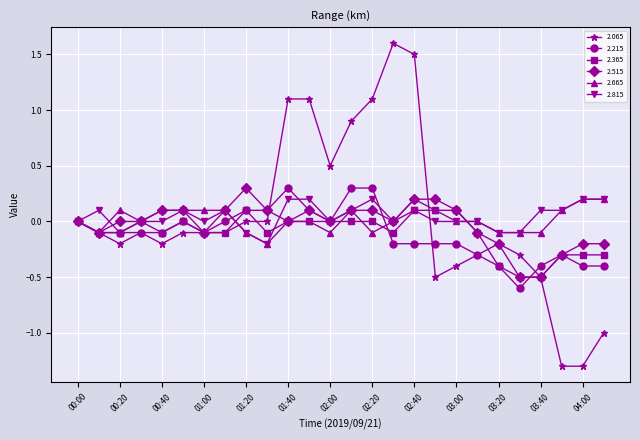

What is the maximum value shown in the chart?

1.6